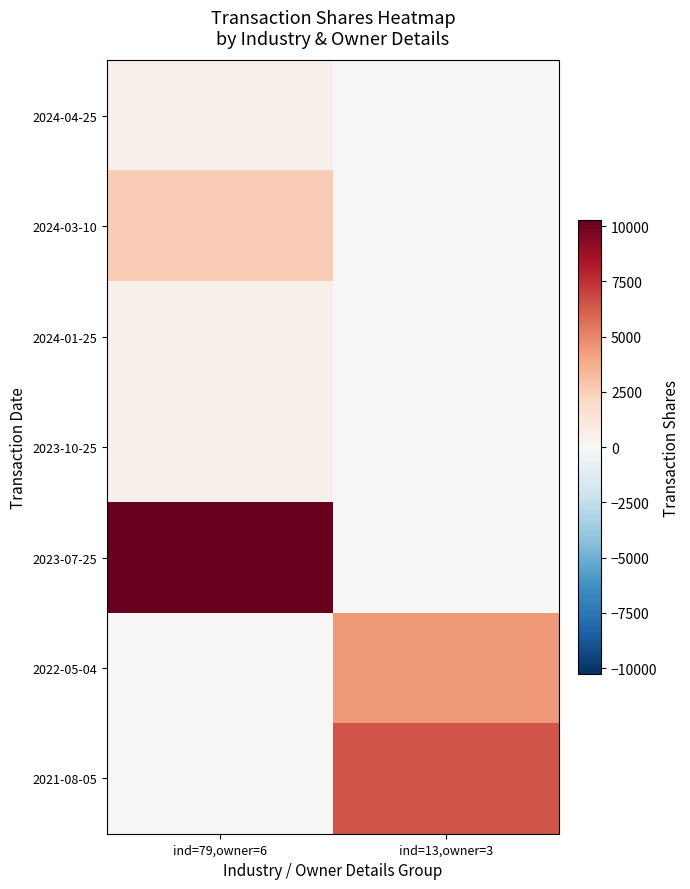

Rank the series at ind=13,owner=3 from highest to lowest value.

2021-08-05, 2022-05-04, 2024-04-25, 2024-03-10, 2024-01-25, 2023-10-25, 2023-07-25